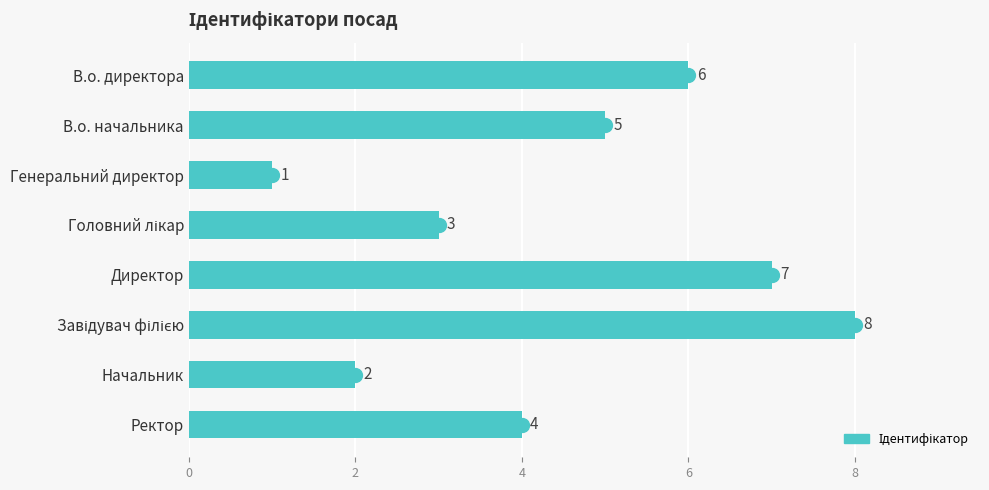

What is the ratio of the value at В.о. директора to the value at Директор?

0.9